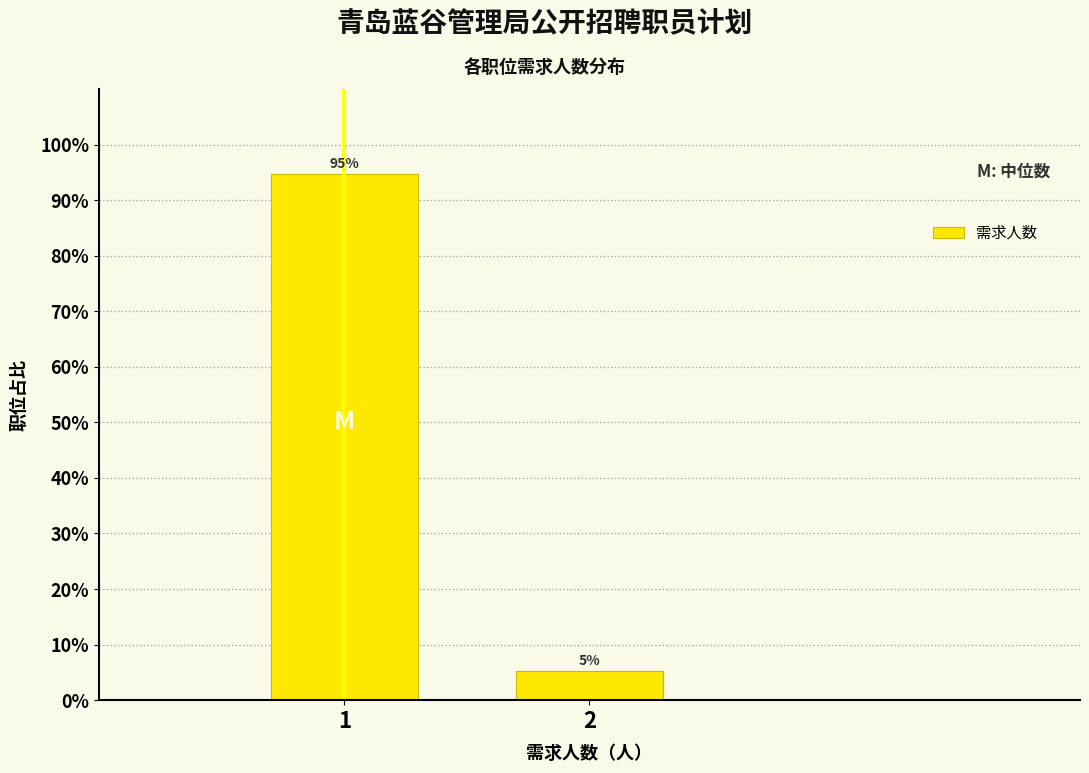

What is the sum of all values?

100.0